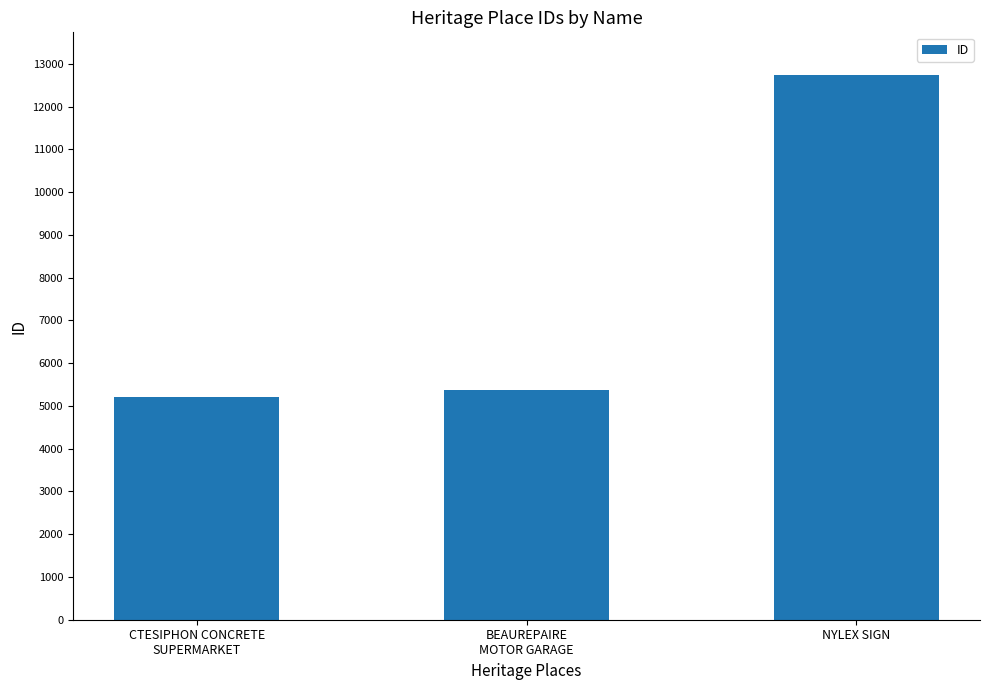

The chart shows a value of 21006 at NYLEX SIGN. True or false?

False